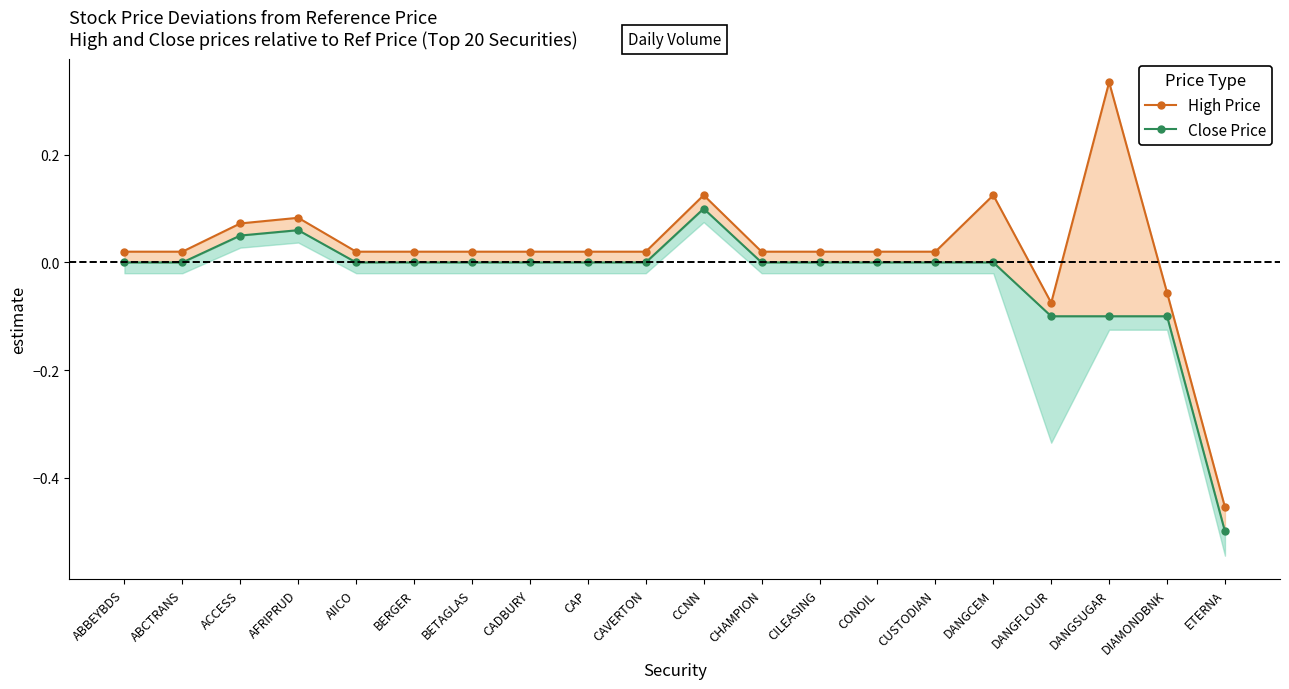

Between BETAGLAS and CAVERTON, which is larger?

BETAGLAS